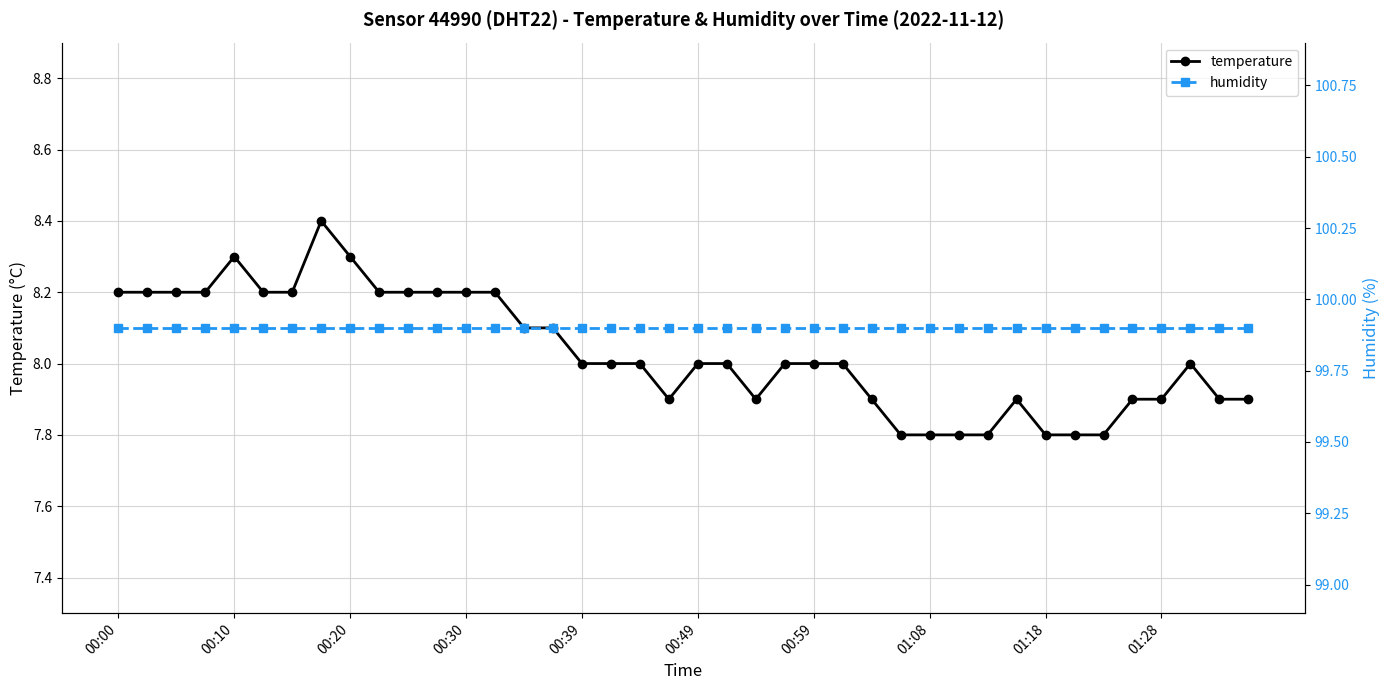

How many lines are shown in the chart?

2